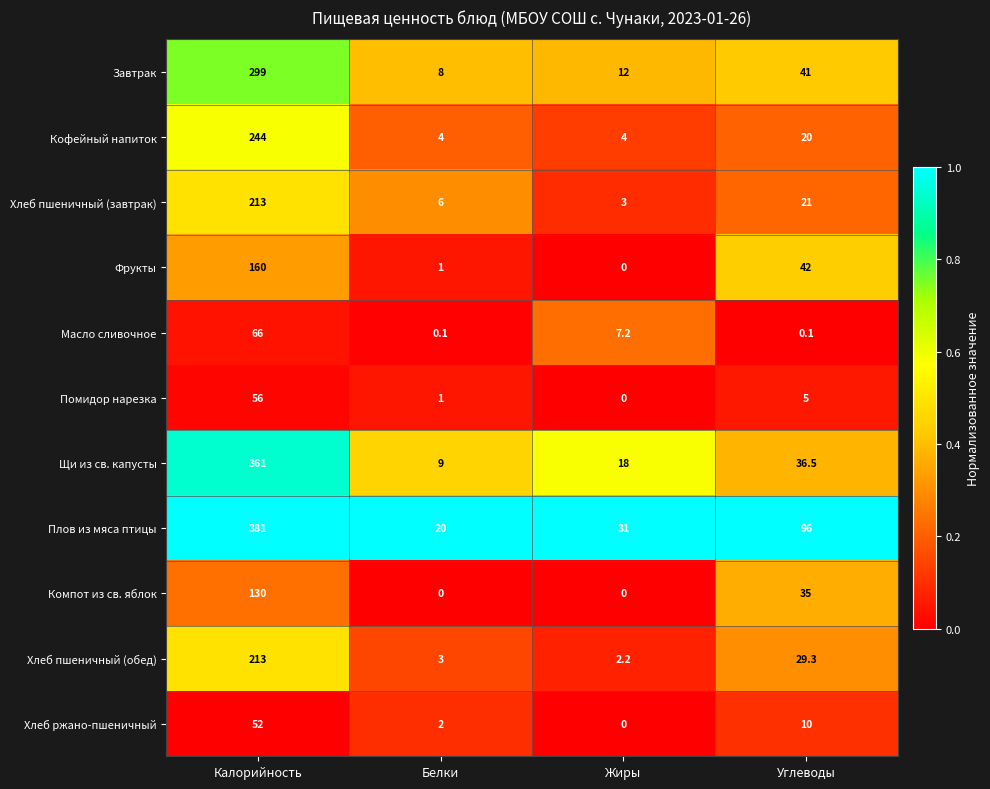

The value of Завтрак at Белки is 8.0. True or false?

True